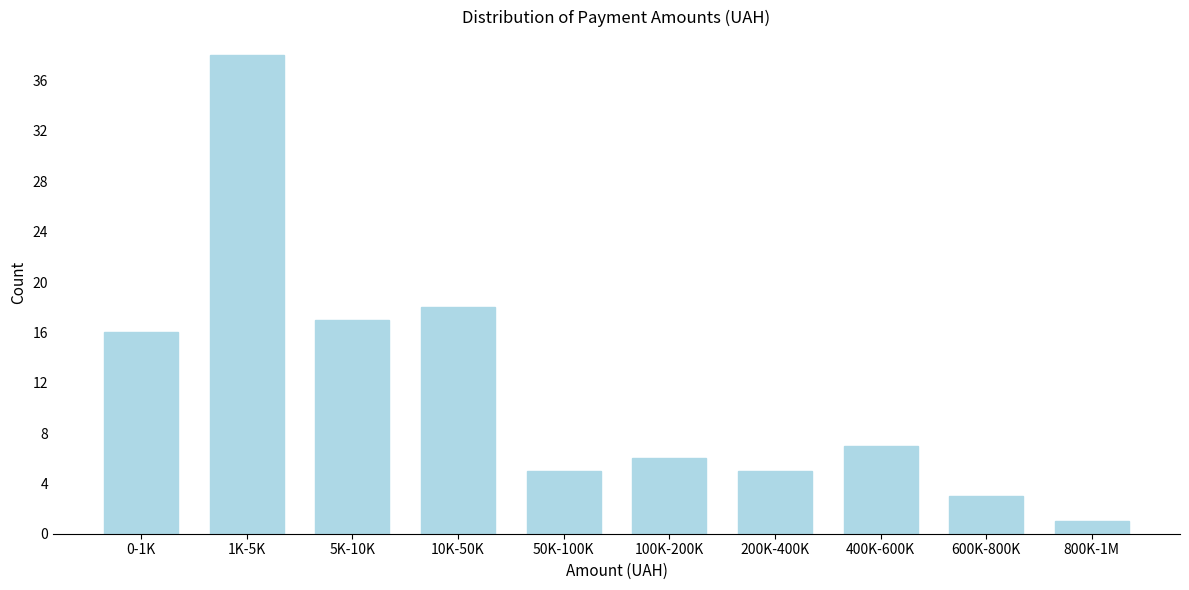

Reading right to left, transcribe all the data shown in this chart.

1	3	7	5	6	5	18	17	38	16